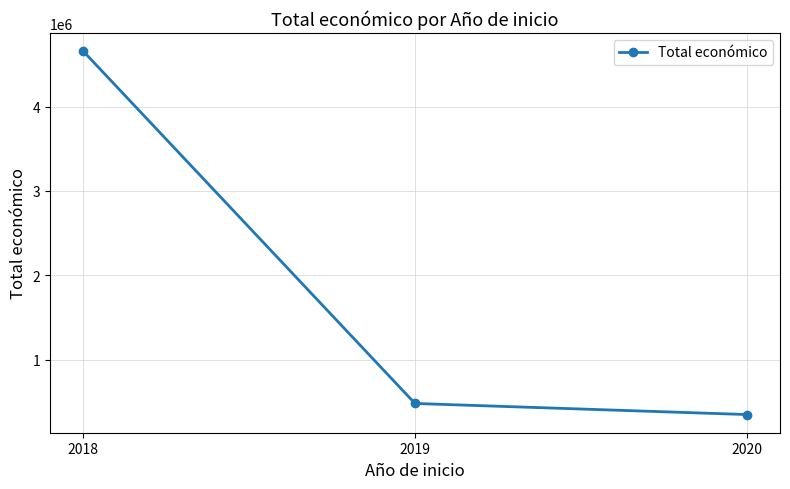

Between 2019 and 2020, which is larger?

2019